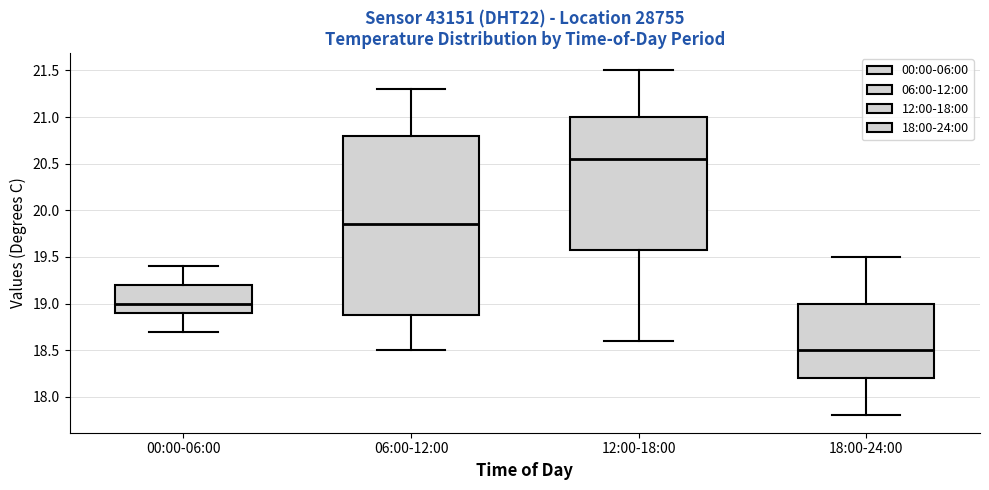

Which box has the highest median line?

12:00-18:00